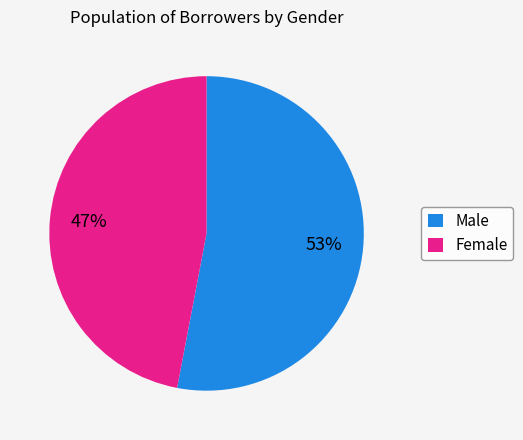

Is it true that Female is 47% of the pie?

True